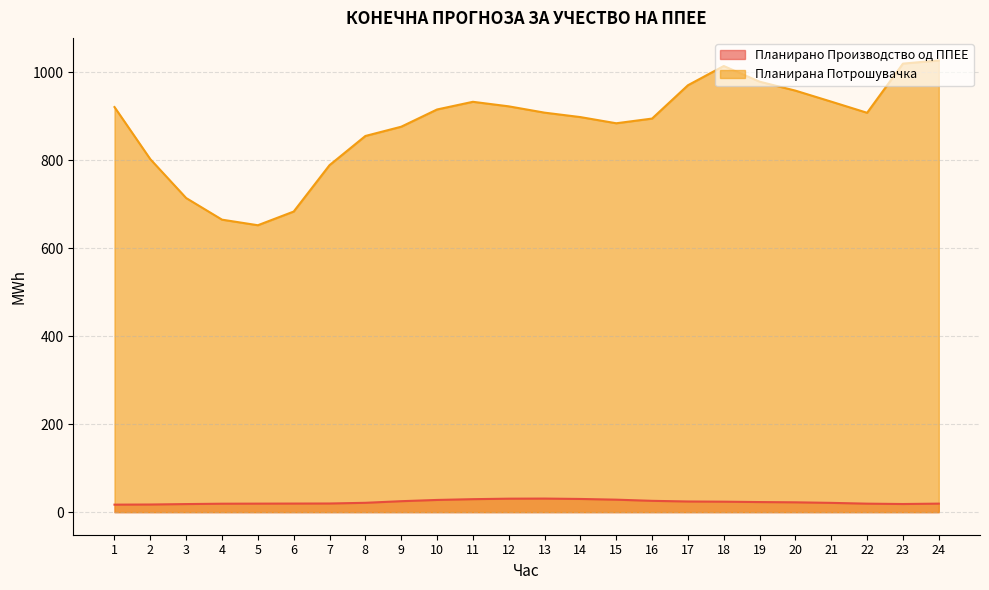

The value of Планирано Производство од ППЕЕ at 17 is 16.8. True or false?

False